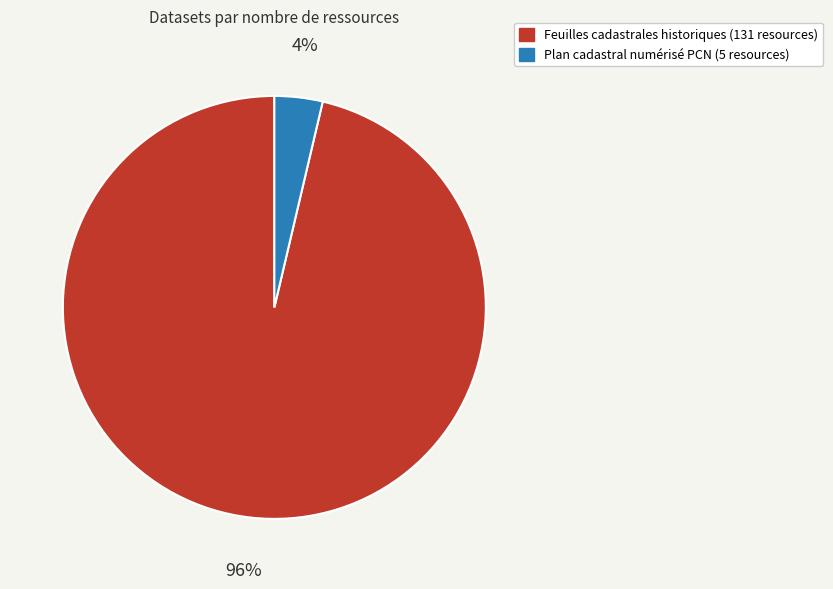

To the nearest percent, what is the average slice percentage?

50%